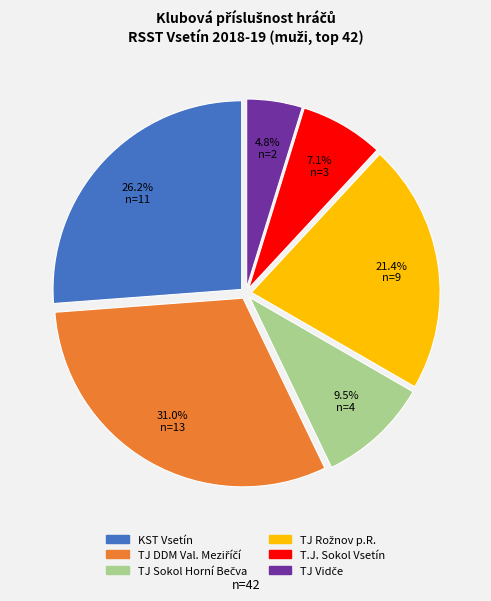

Do KST Vsetín and T.J. Sokol Vsetín together represent more than half of the pie?

No